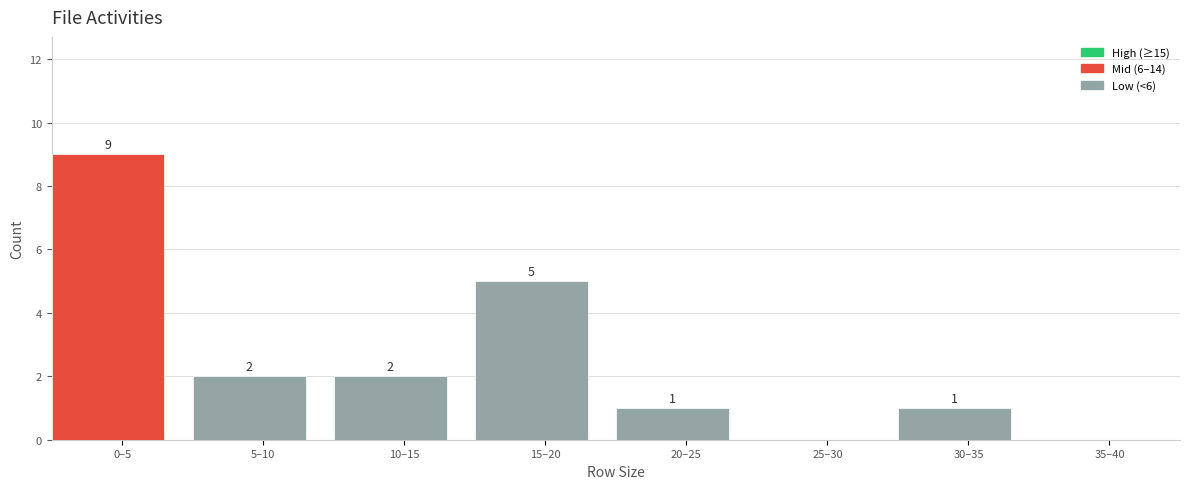

Reading left to right, what are all the values shown in this chart?

0–5=9	5–10=2	10–15=2	15–20=5	20–25=1	25–30=0	30–35=1	35–40=0